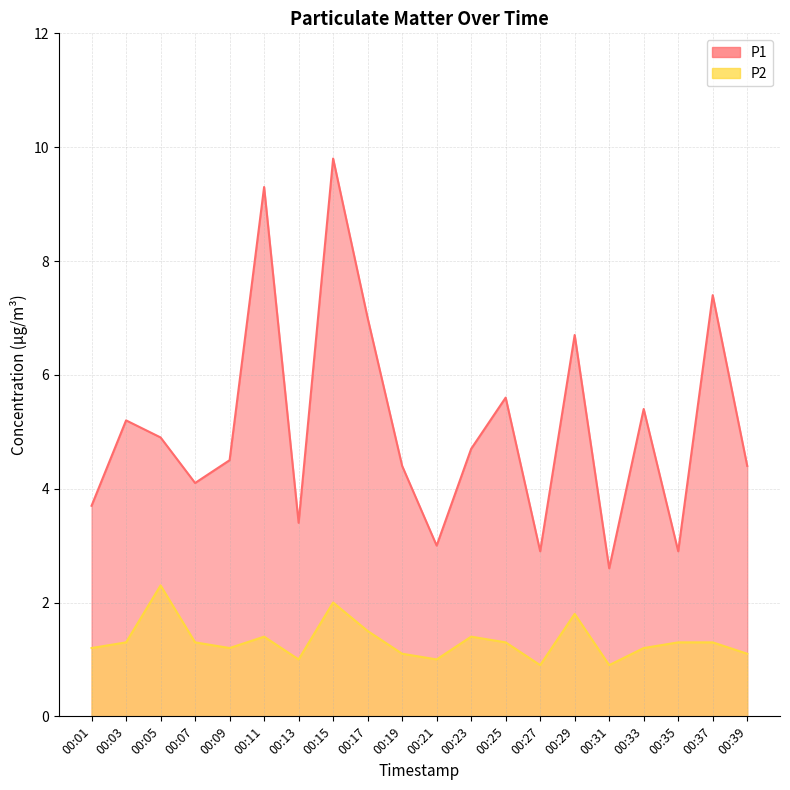

Rank the series by their maximum value, from highest to lowest.

P1, P2